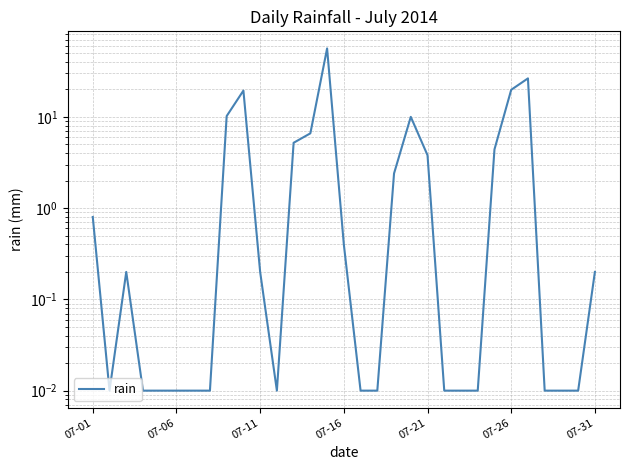

What is the difference between the maximum and minimum values?

56.2